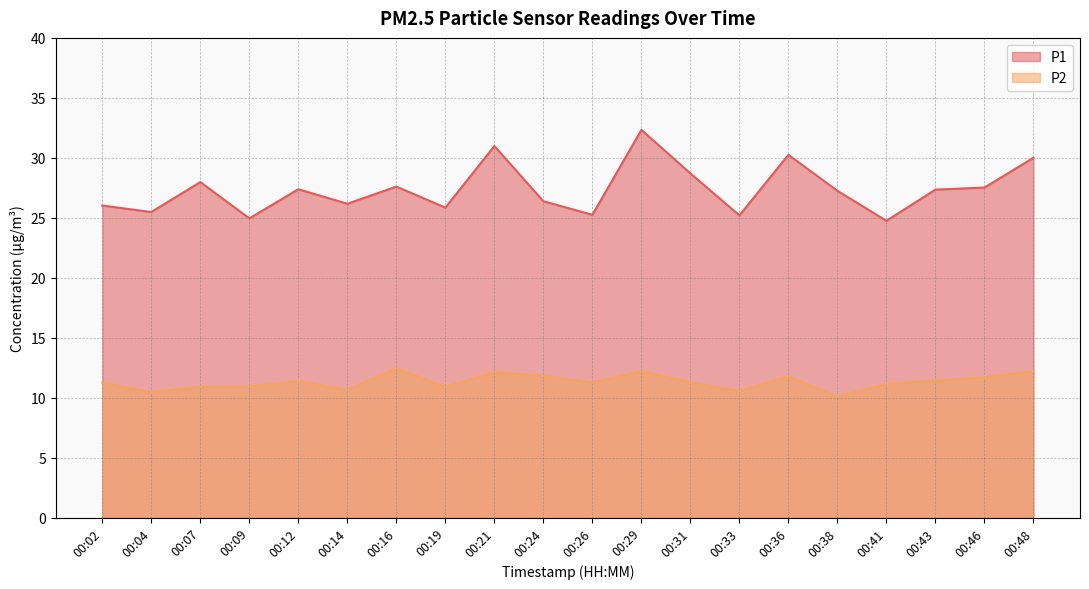

List the labels in order of P2 value, smallest first.

00:38, 00:04, 00:33, 00:14, 00:19, 00:07, 00:09, 00:41, 00:02, 00:26, 00:31, 00:12, 00:43, 00:46, 00:36, 00:24, 00:21, 00:29, 00:48, 00:16